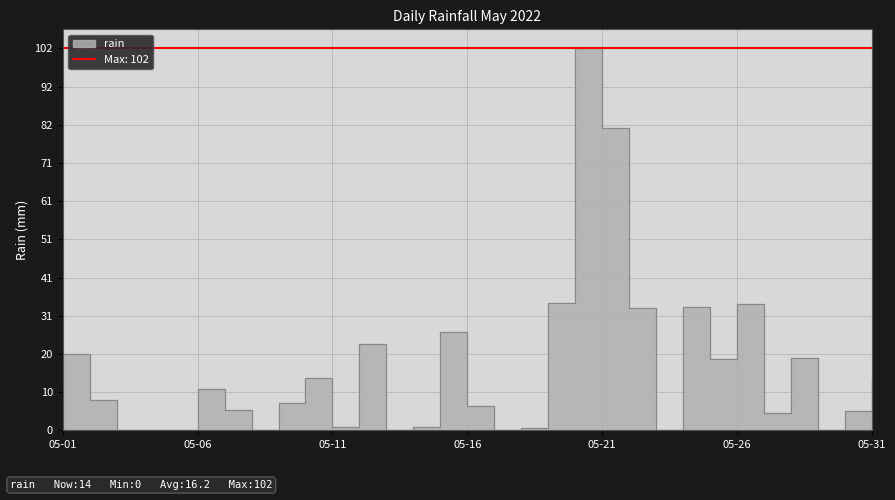

How many values are above zero?

24